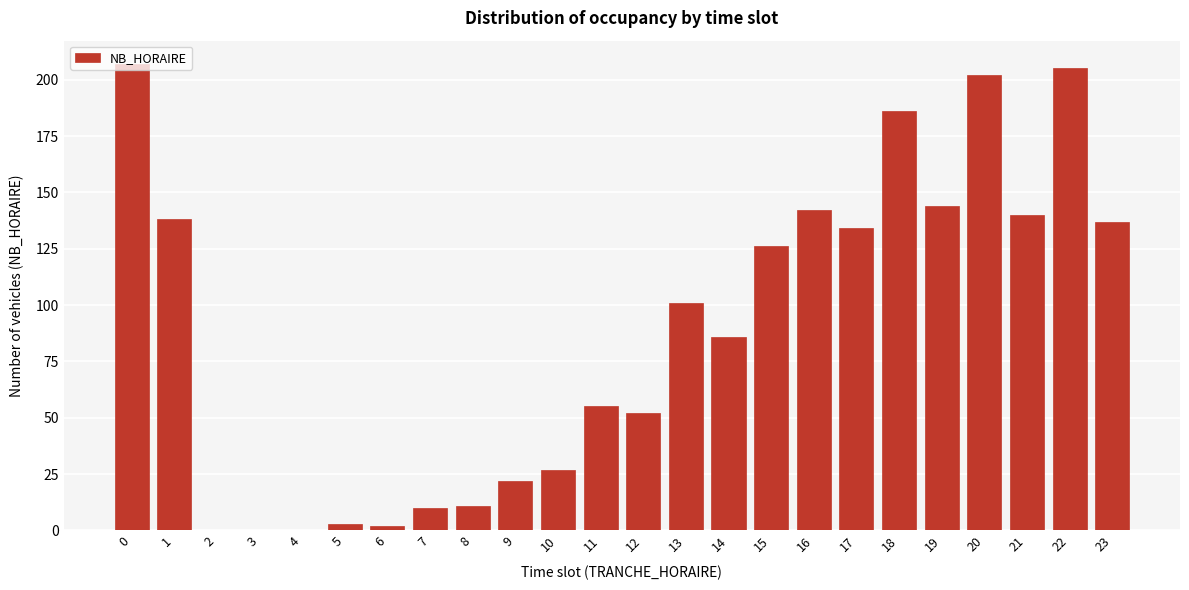

The value at 17 is 42. True or false?

False